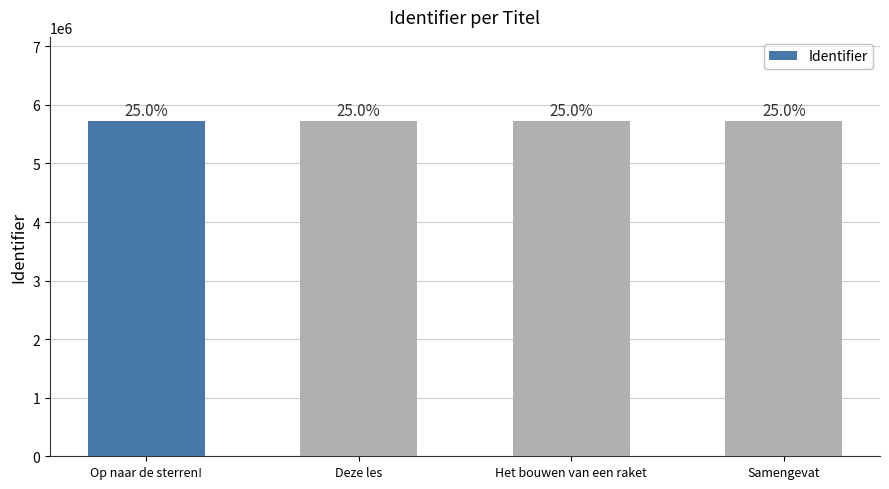

Between Op naar de sterren! and Samengevat, which is larger?

Samengevat